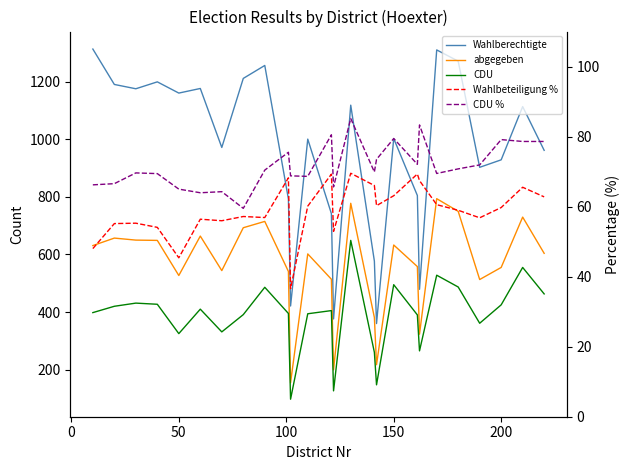

True or false: Wahlberechtigte has more than 1 points higher than both neighbors.

True